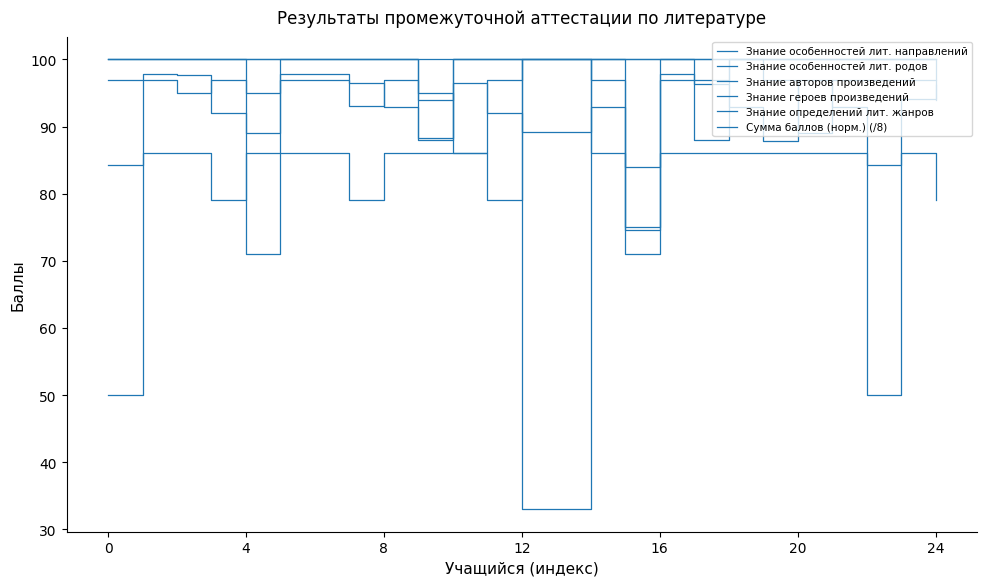

How many lines are shown in the chart?

6